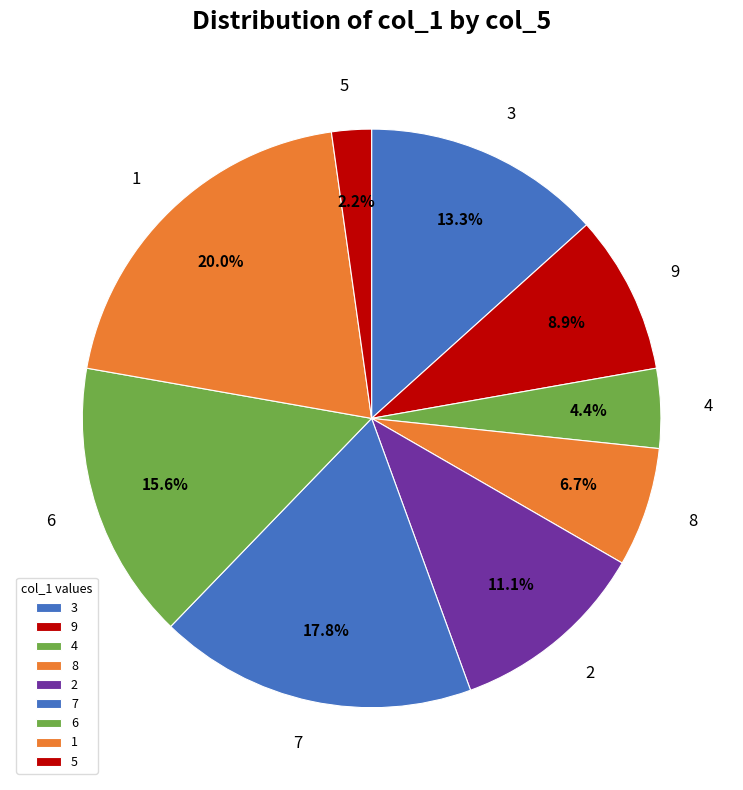

To the nearest percent, what is the difference between the 5 and 4 slice percentages?

2%